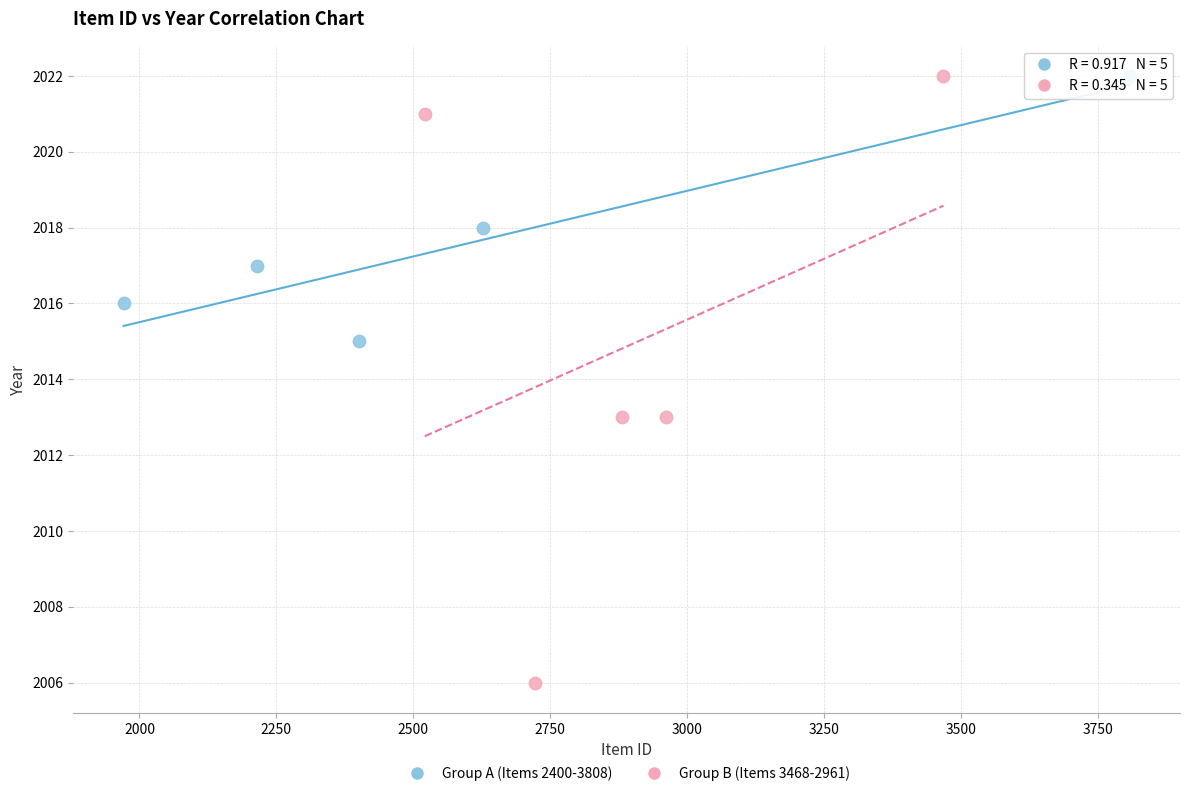

Which series has the widest spread of Y values?

Group B (Items 3468-2961)